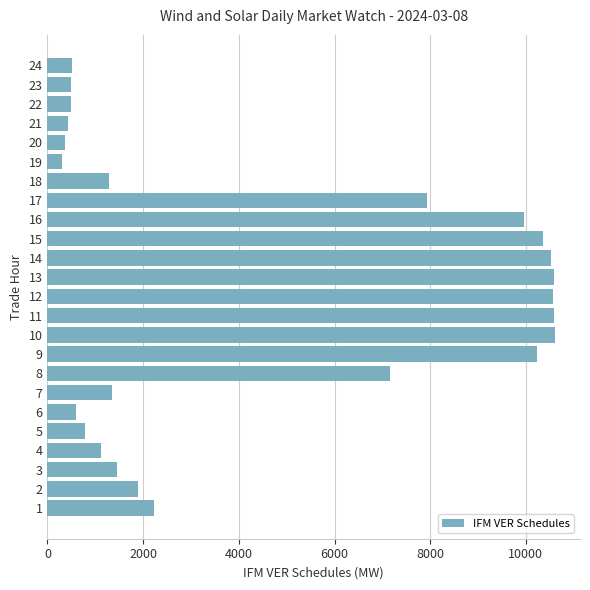

Is it true that the value at 3 is 1456.3?

True